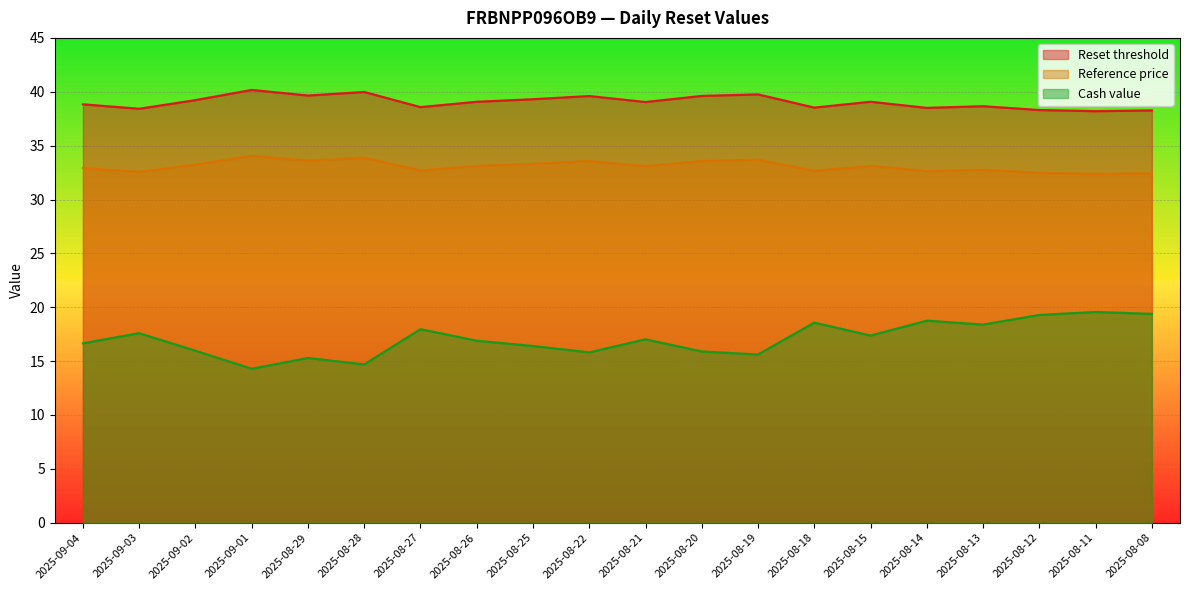

How many lines are shown in the chart?

3